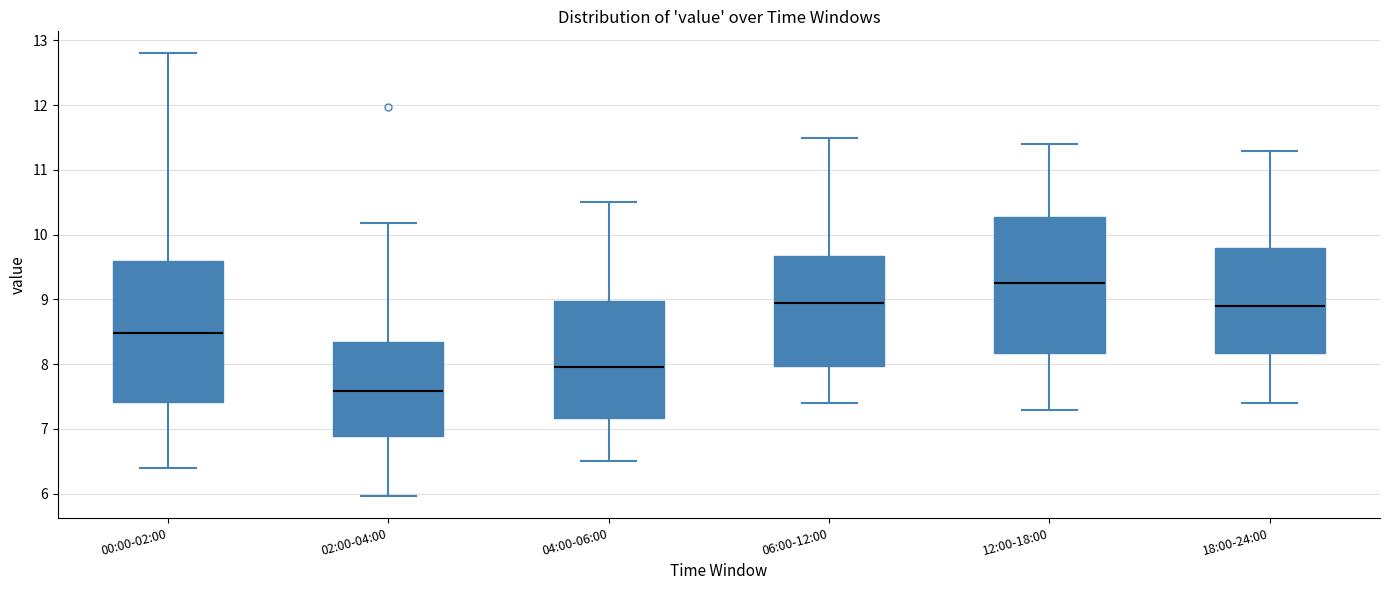

Where is the lower edge of the box for 06:00-12:00 on the y-axis? The values are not printed on the chart, so give them approximately, as read against the axis.

8.0